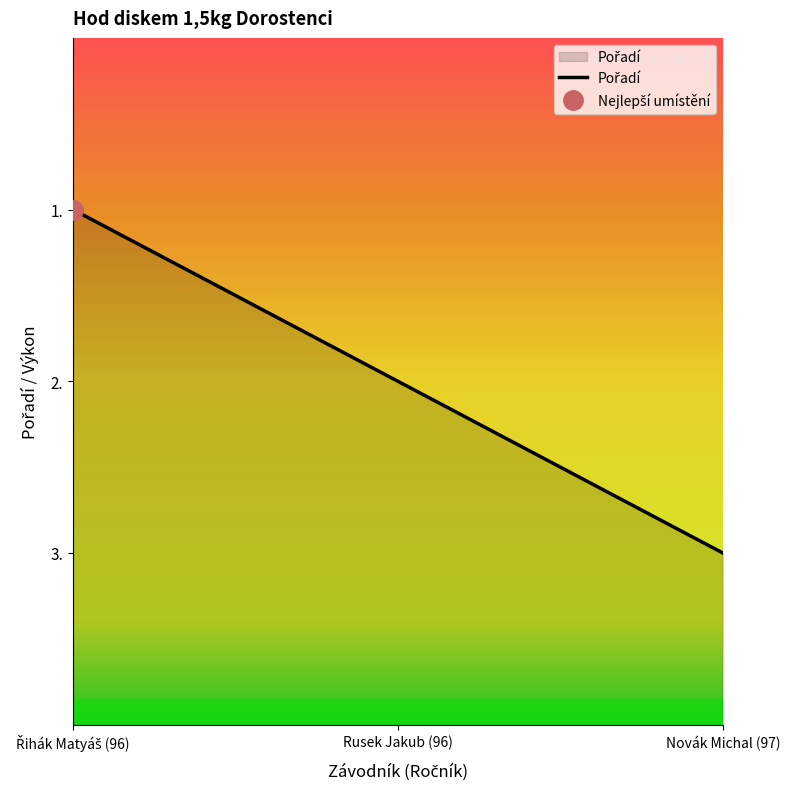

What position from the left is Rusek Jakub (96)?

2